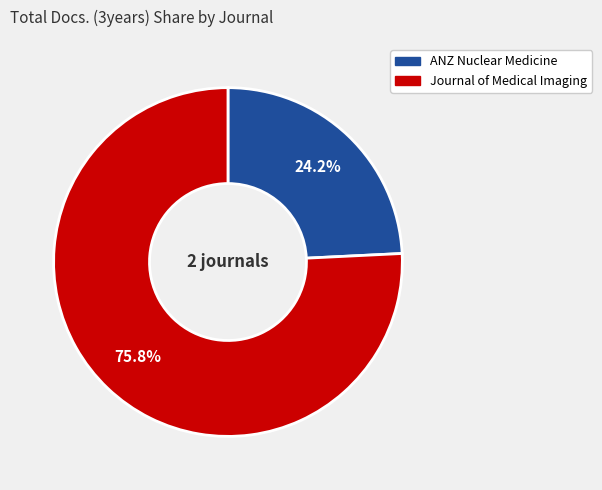

Does any single category account for the majority?

Yes